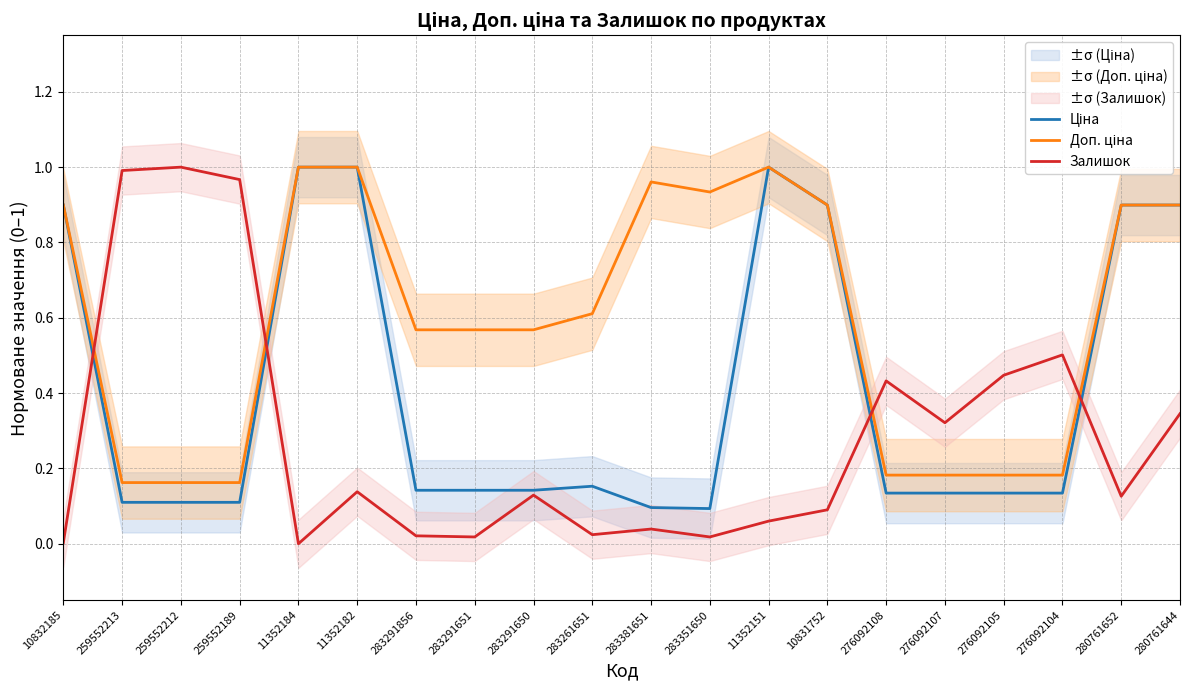

At which category is the sum across all series the highest?

280761644